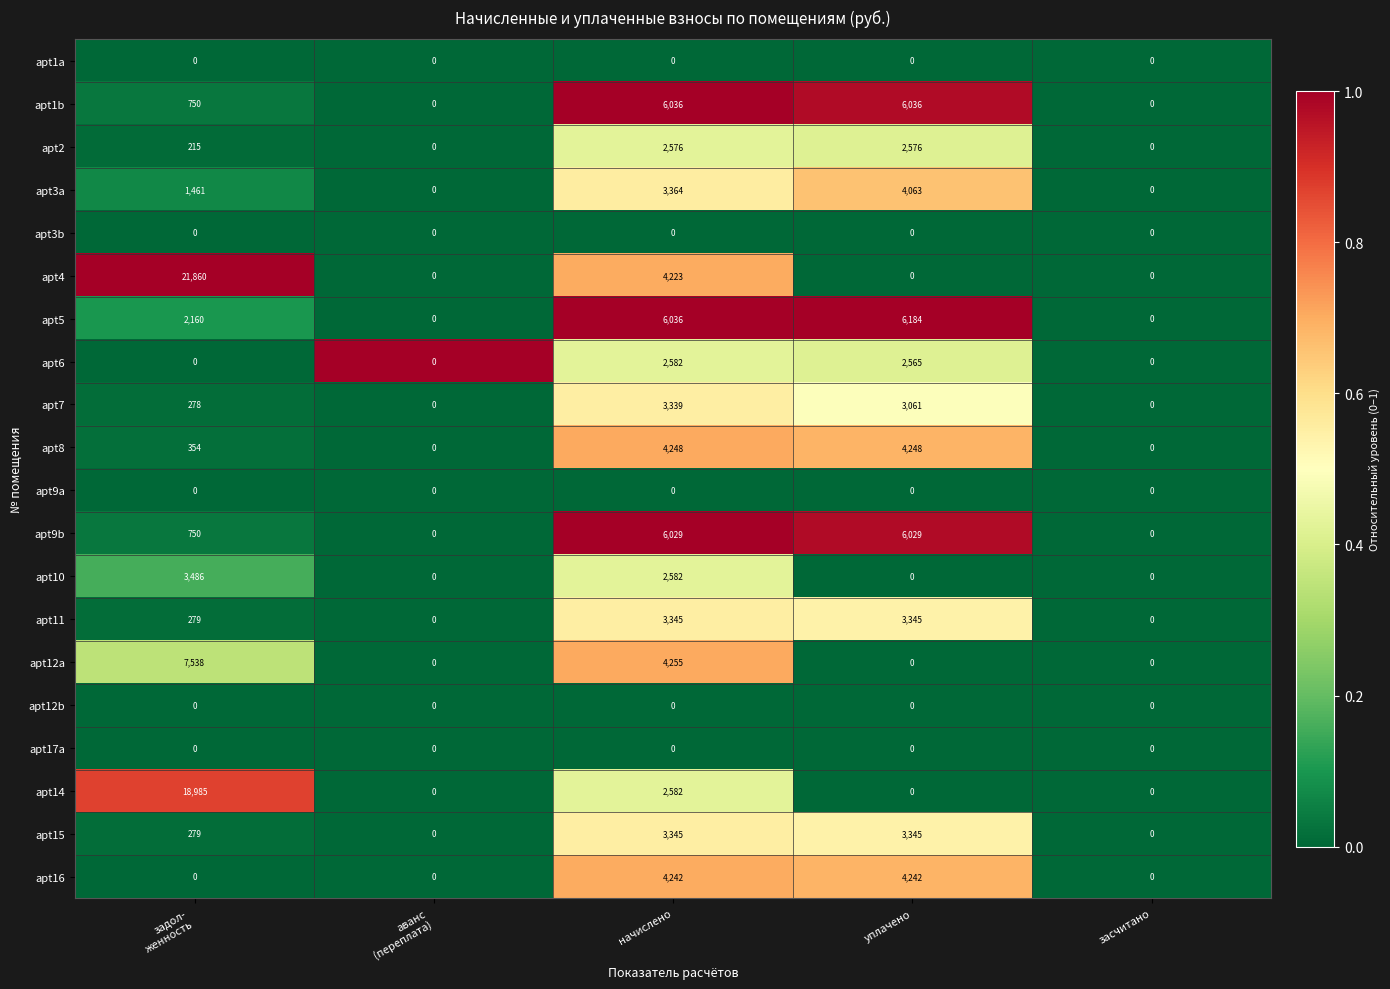

At which label is apt10 closest to 1743?

начислено